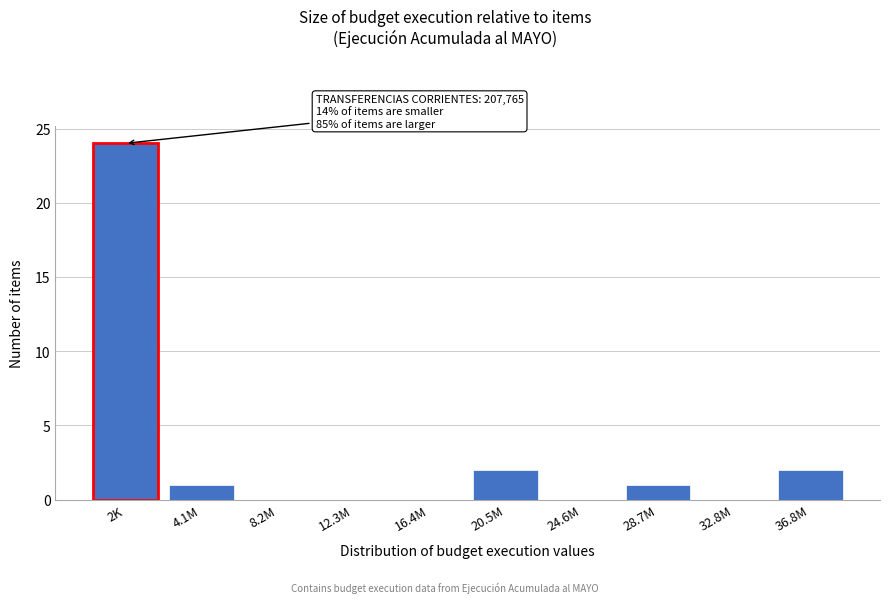

Reading left to right, list all the values displayed in this chart.

2K=24	4.1M=1	8.2M=0	12.3M=0	16.4M=0	20.5M=2	24.6M=0	28.7M=1	32.8M=0	36.8M=2